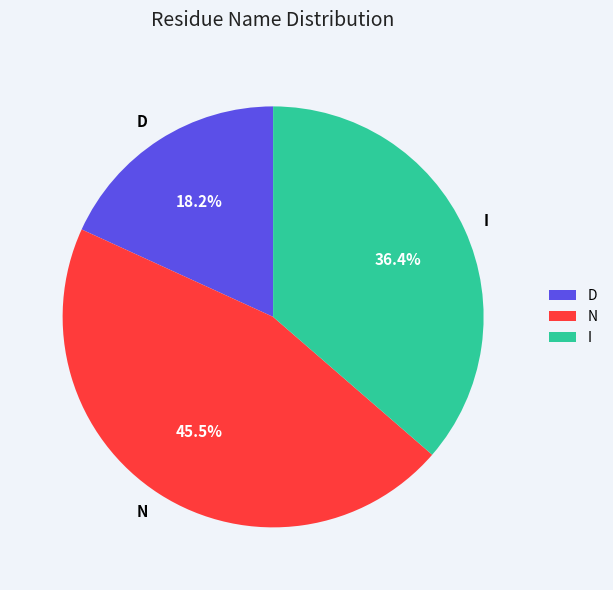

Which slice is the largest?

N